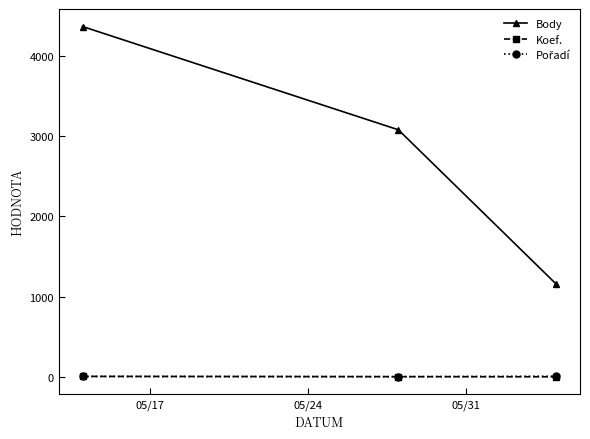

Which series has the largest total across all categories?

Body